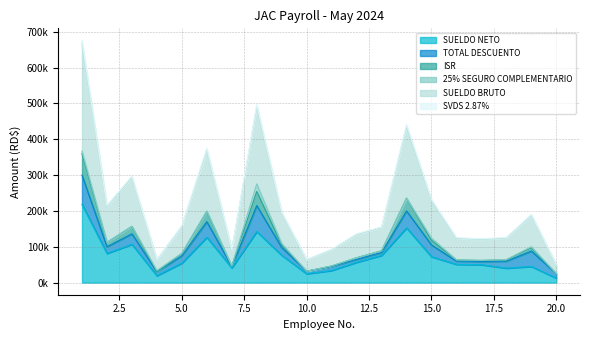

What is the difference between the maximum and minimum values in the SVDS 2.87% series?

334959.7